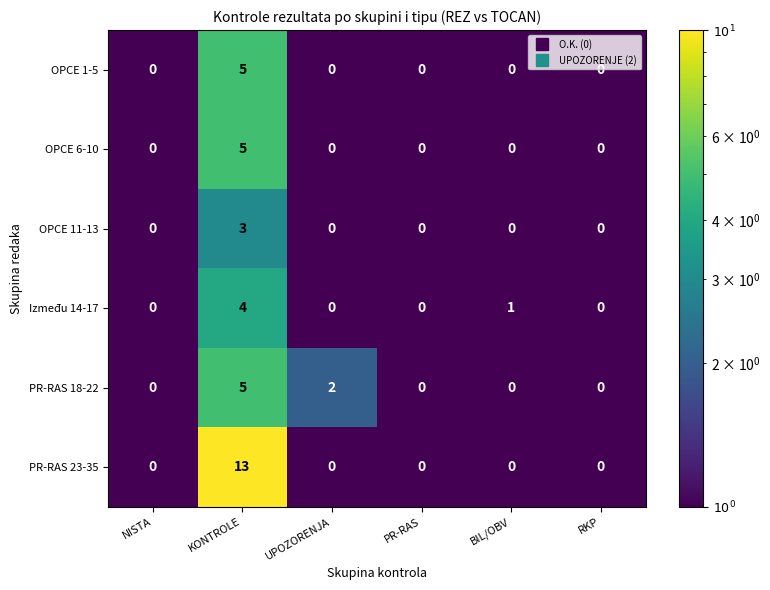

Which series has the largest total across all categories?

PR-RAS 23-35